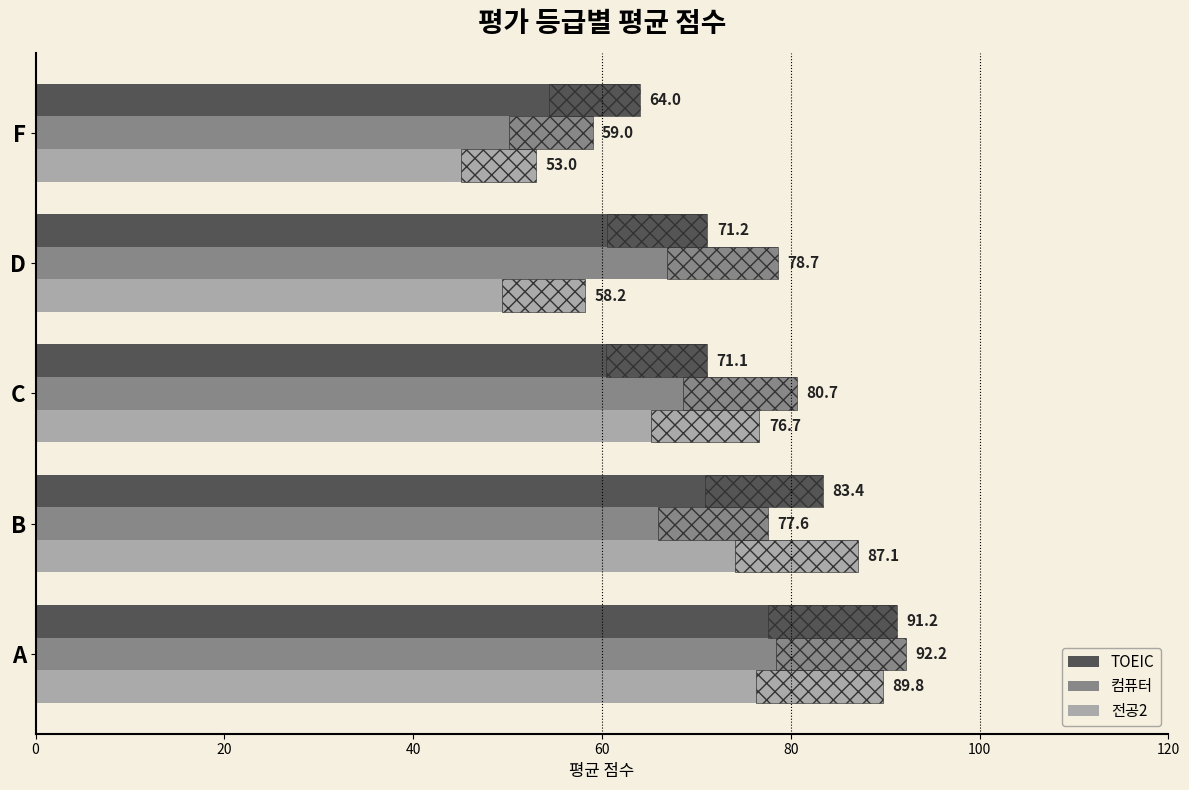

True or false: 컴퓨터 has a value of 59.0 at F.

True